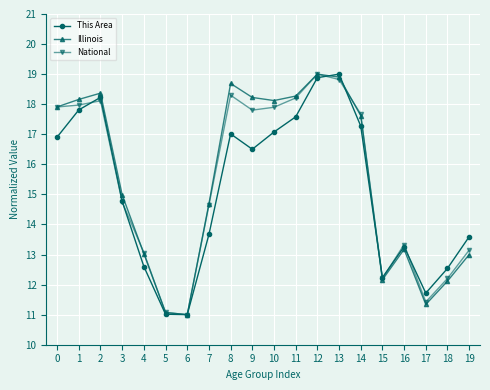

Which category has the highest value in the Illinois series?

12